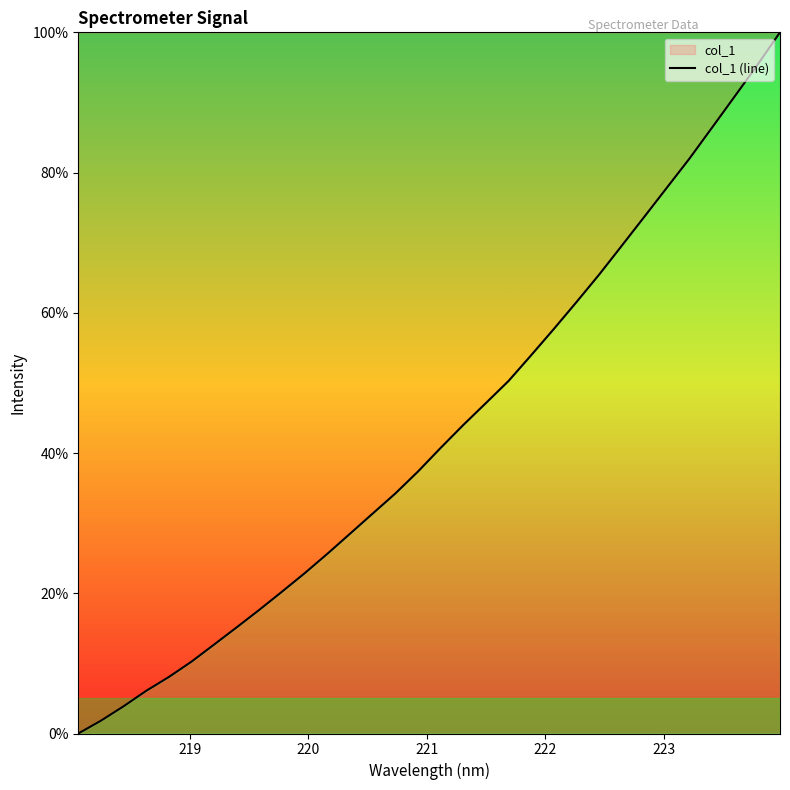

What is the difference between the maximum and minimum values?

100.0